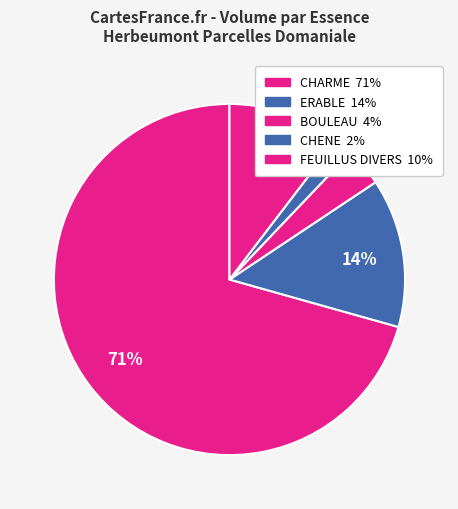

Count the number of slices in the pie.

5